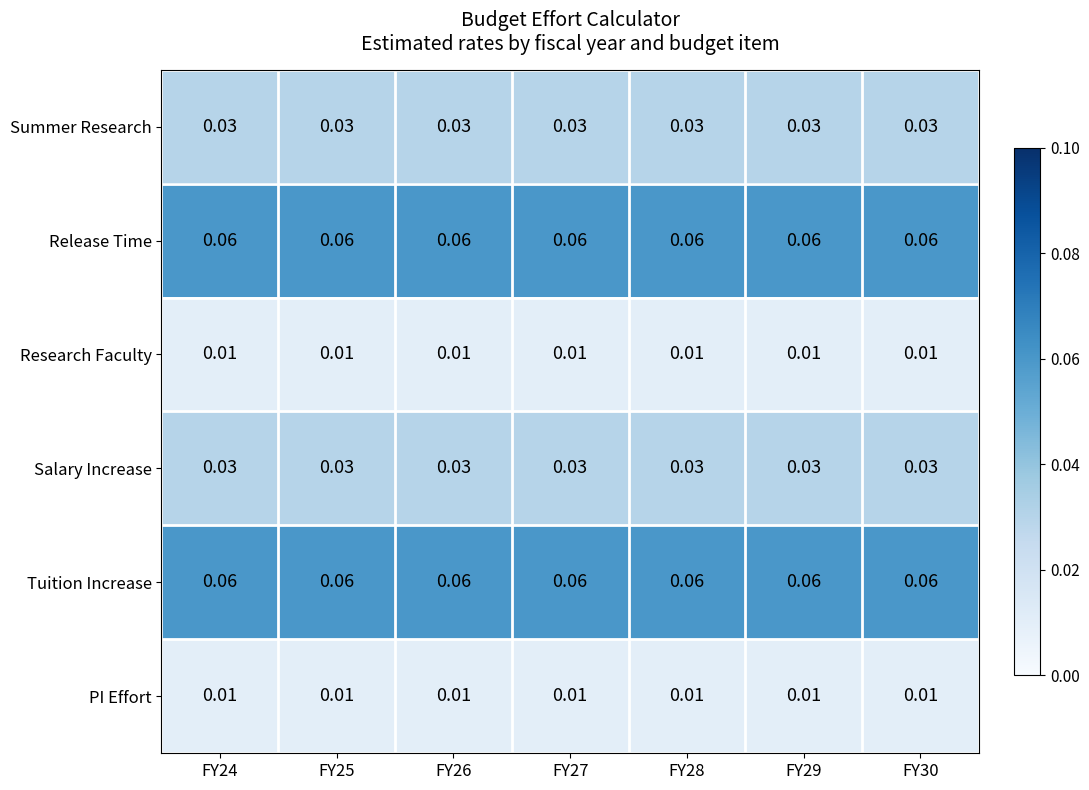

Count the number of categories in the chart.

7